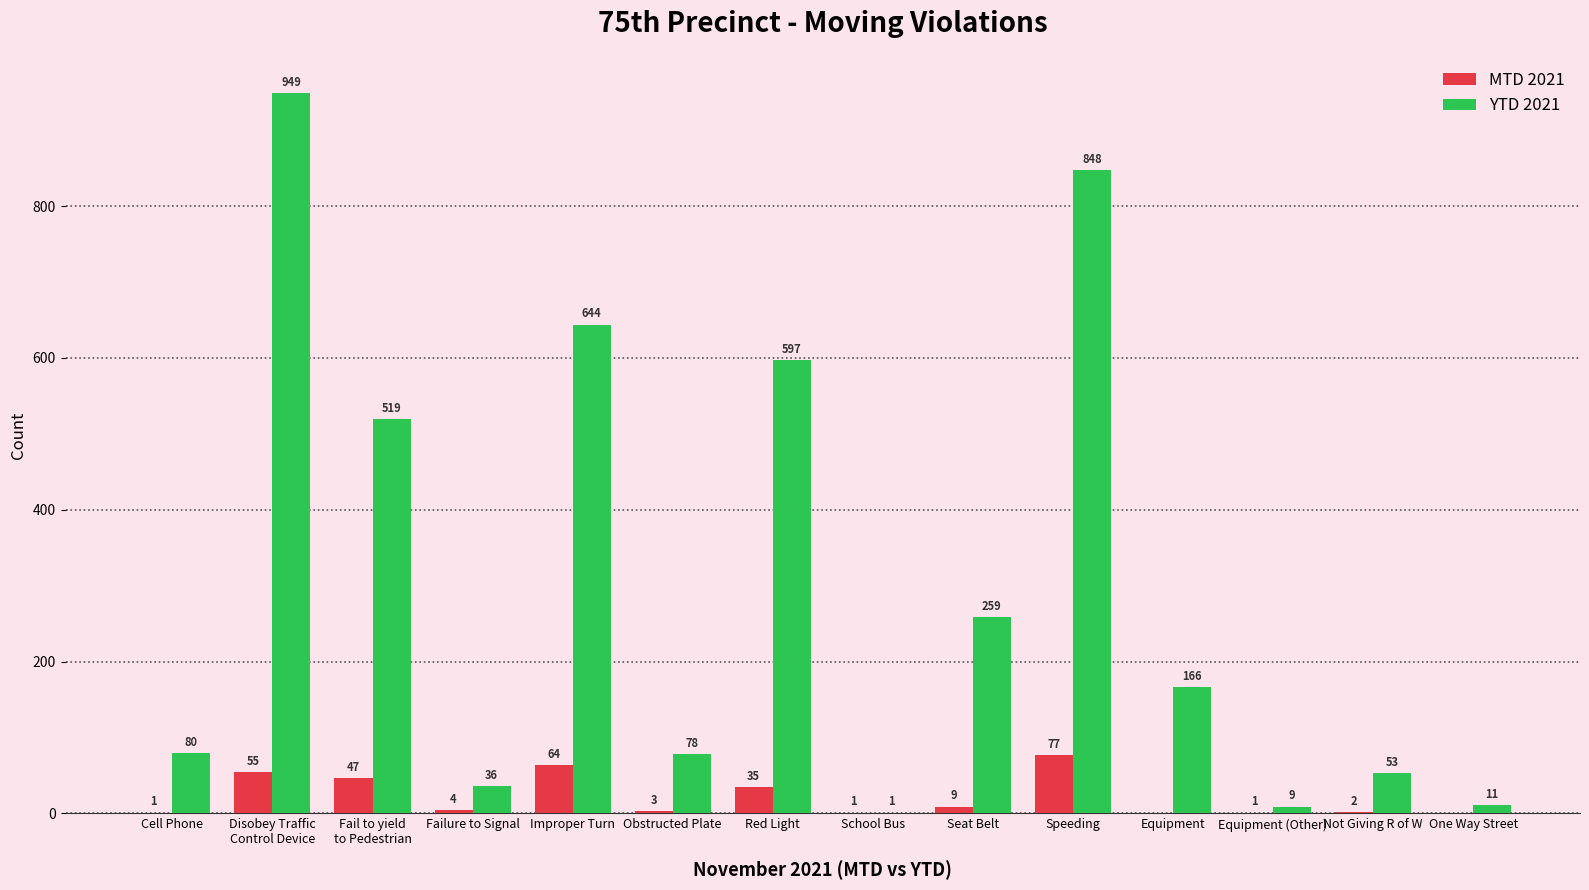

What is the total value across all series at Failure to Signal?

40